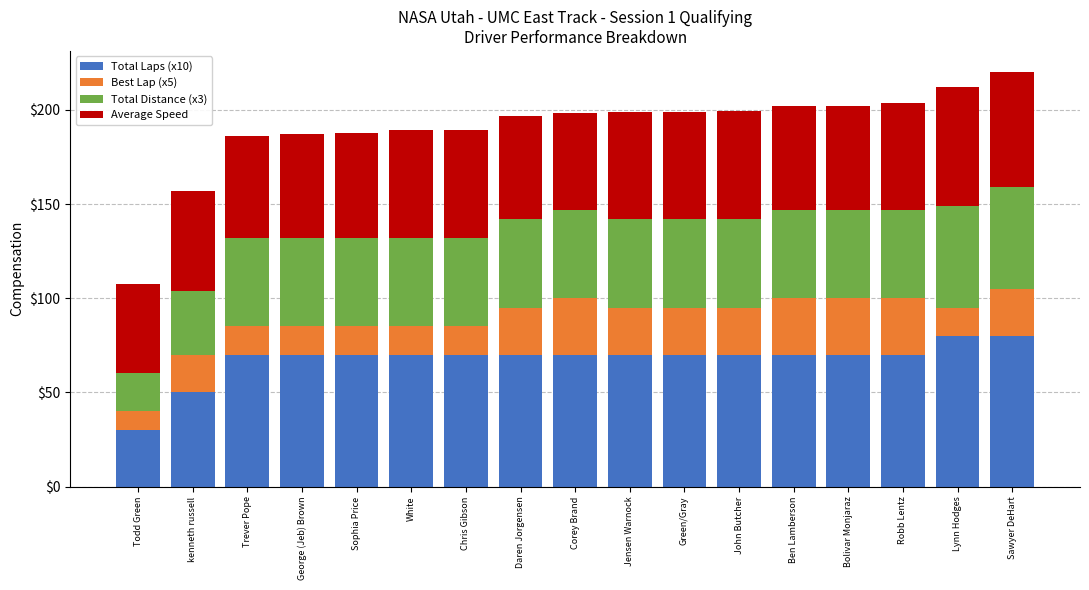

What is the sum of the Total Laps (x10) values at Jensen Warnock and Corey Brand?

140.0